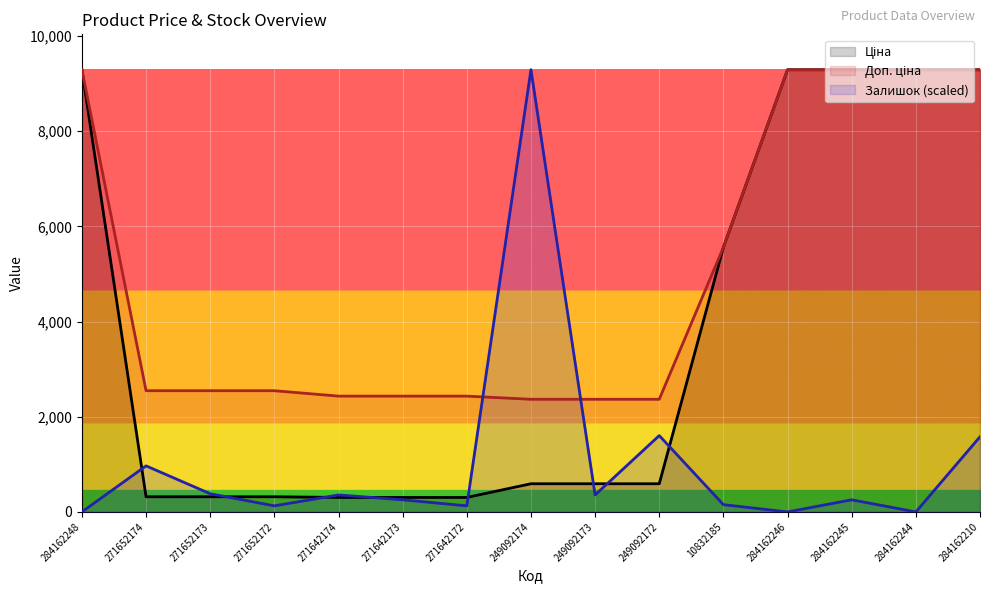

What value does the Ціна series have at 271642173?

304.1